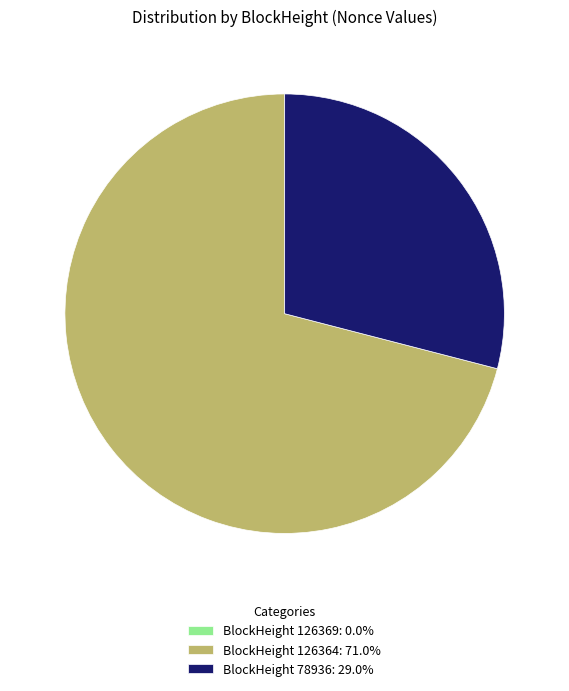

Combined, do BlockHeight 126364: 71.0% and BlockHeight 78936: 29.0% account for over 50%?

Yes